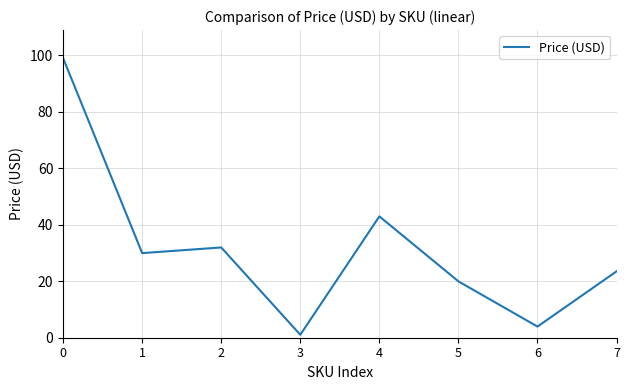

Rank the categories by value from highest to lowest.

0, 4, 2, 1, 7, 5, 6, 3